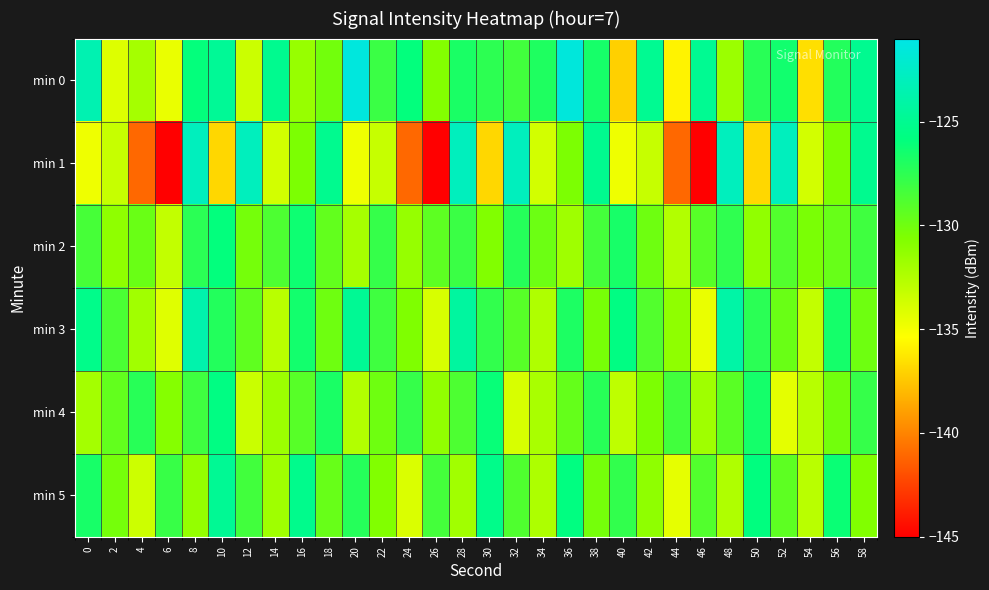

List the series in order of their peak value, lowest first.

min 2, min 4, min 5, min 3, min 1, min 0